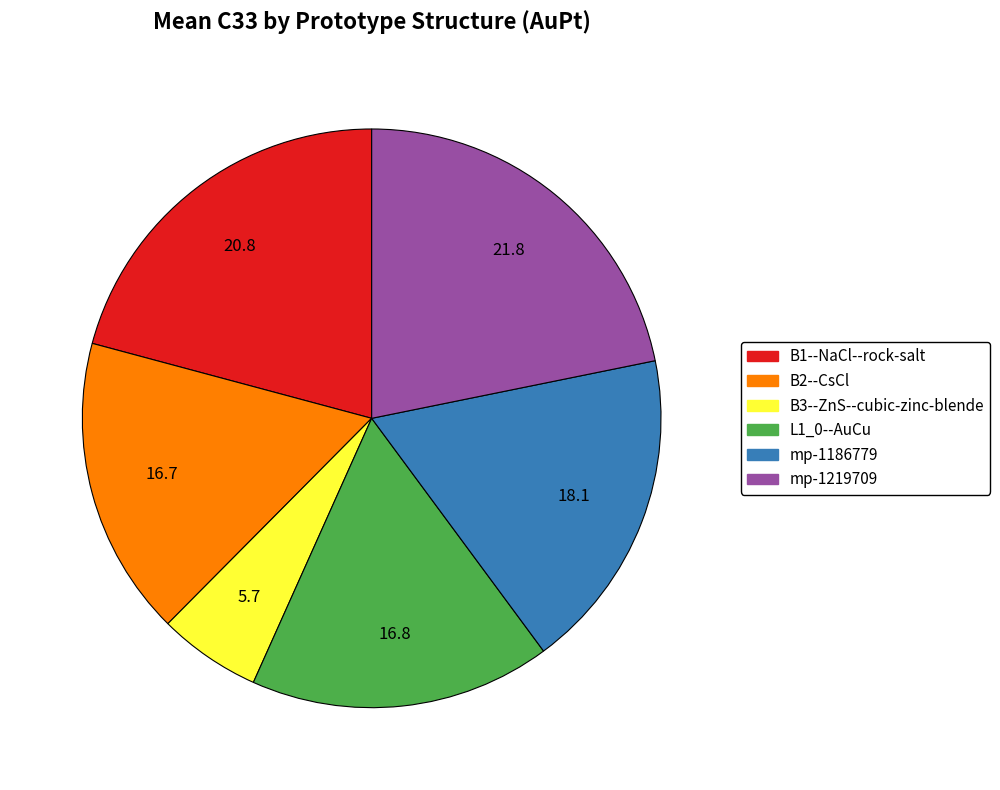

Approximately how many times larger is the value at mp-1186779 compared to L1_0--AuCu?

1.1